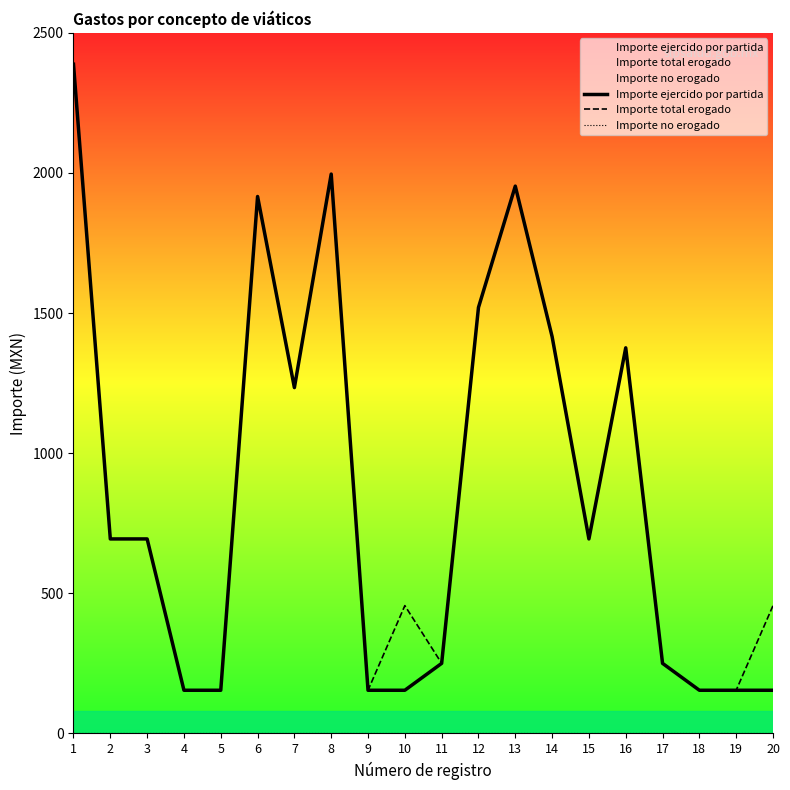

Does the chart display data point markers on the line(s)?

No